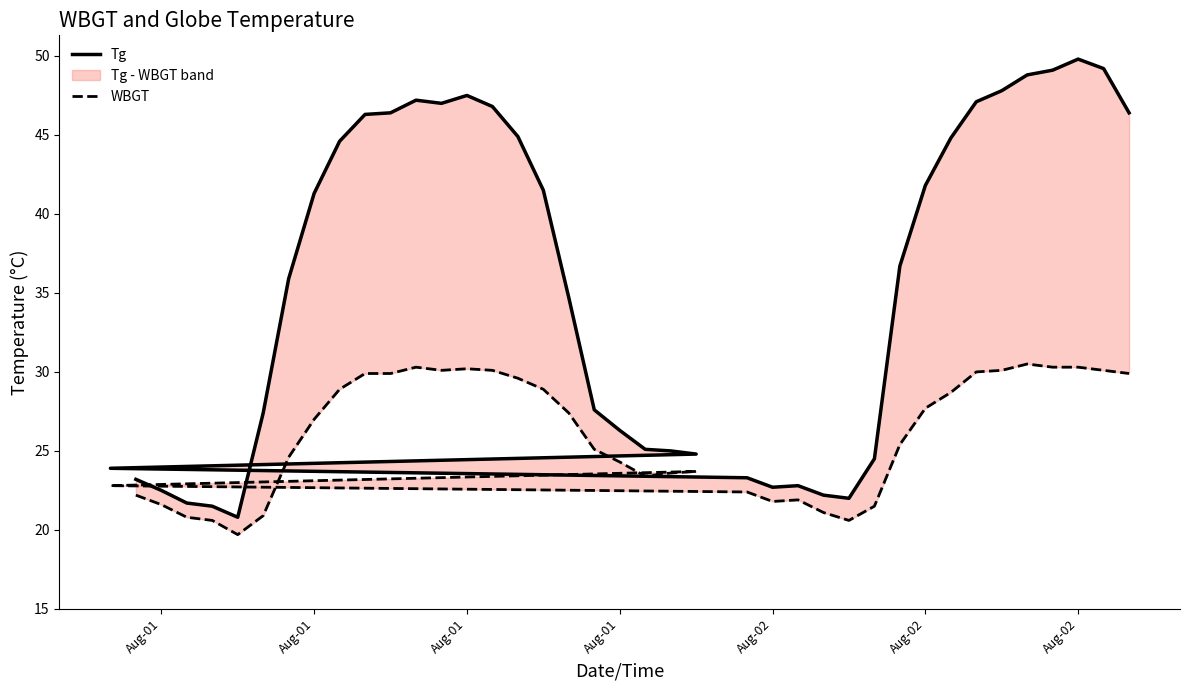

Reading right to left, extract all data points from this chart.

Tg: 46.4	49.2	49.8	49.1	48.8	47.8	47.1	44.8	41.8	36.7	24.5	22.0	22.2	22.8	22.7	23.3	23.9	24.8	25.0	25.1	26.3	27.6	34.7	41.5	44.9	46.8	47.5	47.0	47.2	46.4	46.3	44.6	41.3	35.9	27.4	20.8	21.5	21.7	22.5	23.2
WBGT: 29.9	30.1	30.3	30.3	30.5	30.1	30.0	28.7	27.7	25.4	21.5	20.6	21.1	21.9	21.8	22.4	22.8	23.7	23.6	23.4	24.3	25.1	27.4	28.9	29.6	30.1	30.2	30.1	30.3	29.9	29.9	28.9	27.0	24.6	20.9	19.7	20.6	20.8	21.6	22.2